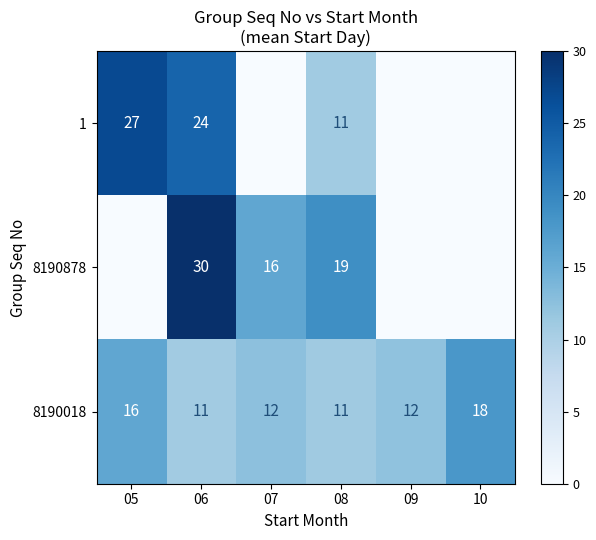

What is the approximate value of 8190018 at 09?

12.3